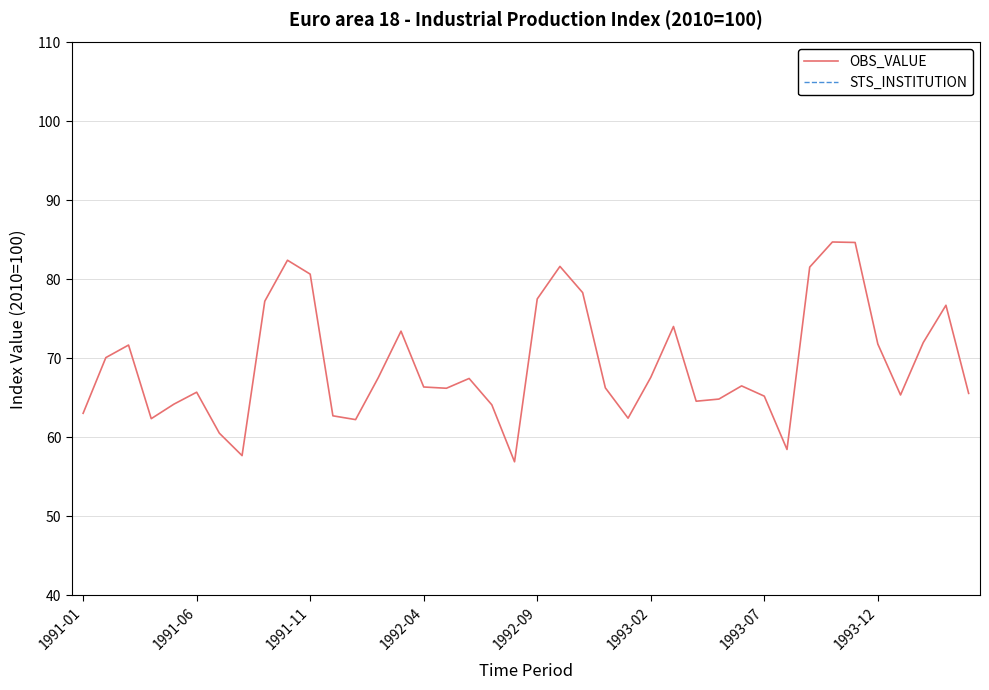

At which category is the sum across all series the highest?

33